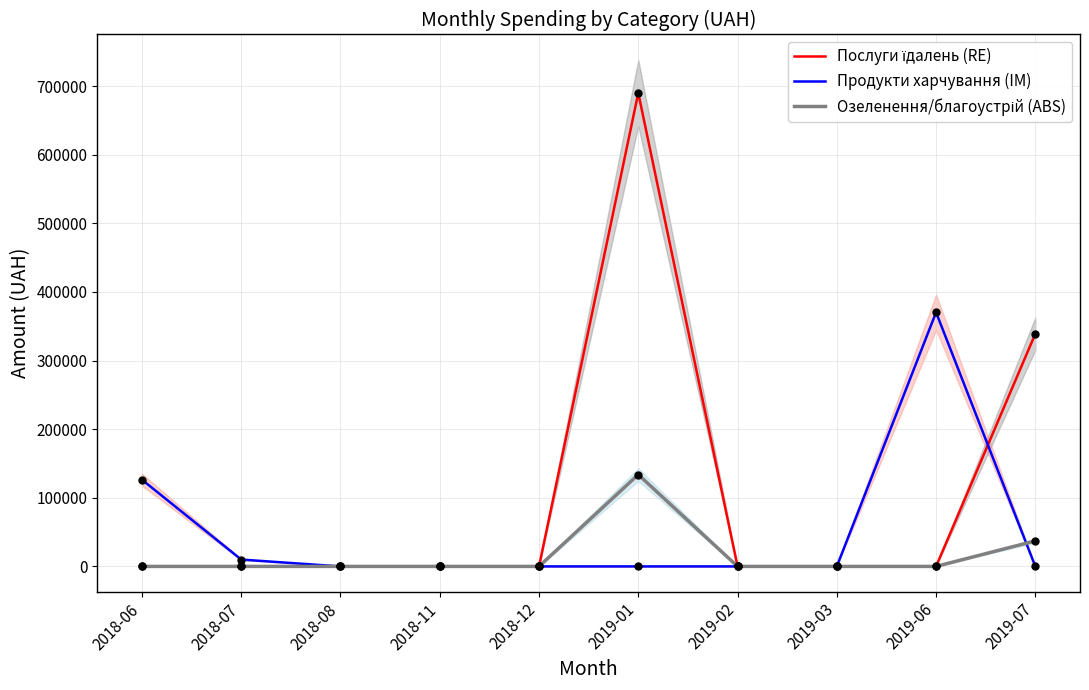

Which category has the highest value in the Озеленення/благоустрій (ABS) series?

2019-01